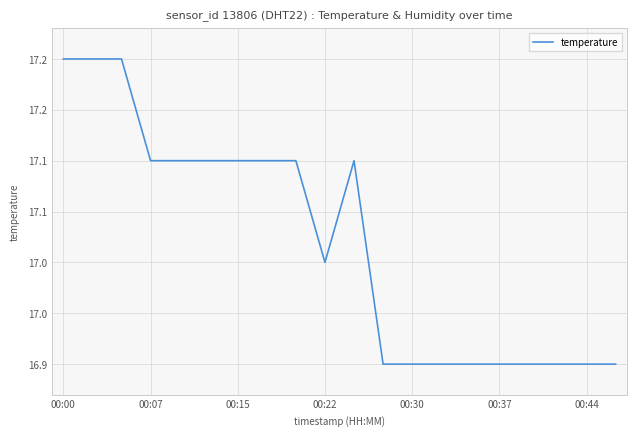

Does the chart display data point markers on the line(s)?

No